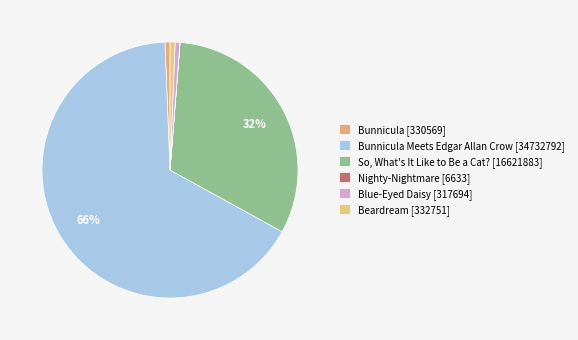

Rank the categories by value from highest to lowest.

Bunnicula Meets Edgar Allan Crow, So, What's It Like to Be a Cat?, Beardream, Bunnicula, Blue-Eyed Daisy, Nighty-Nightmare